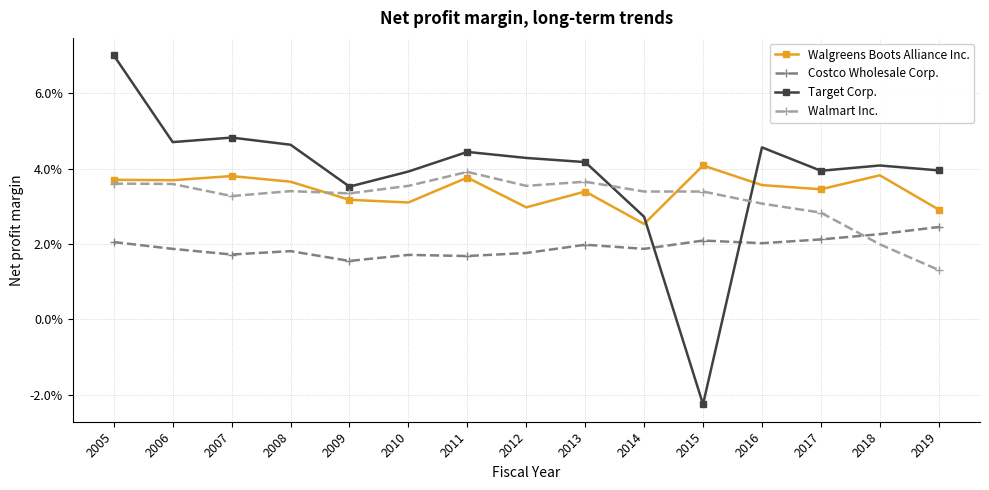

True or false: Costco Wholesale Corp. has more than 1 interior local peaks.

True